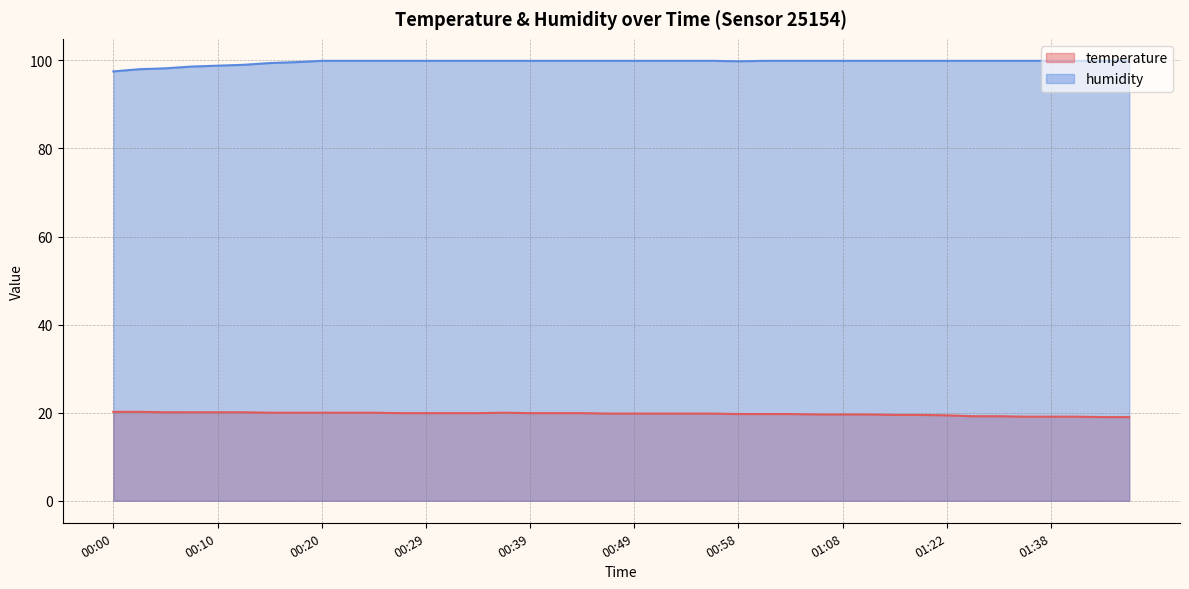

Where is the first local minimum for humidity?

00:58